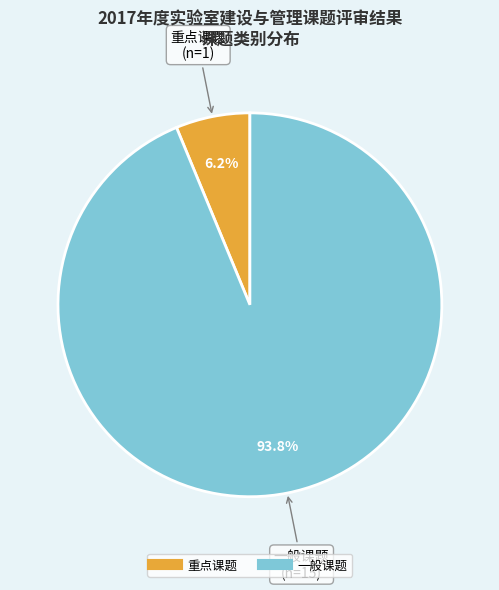

Combined, what portion of the pie is 重点课题 and 一般课题?

100.0%